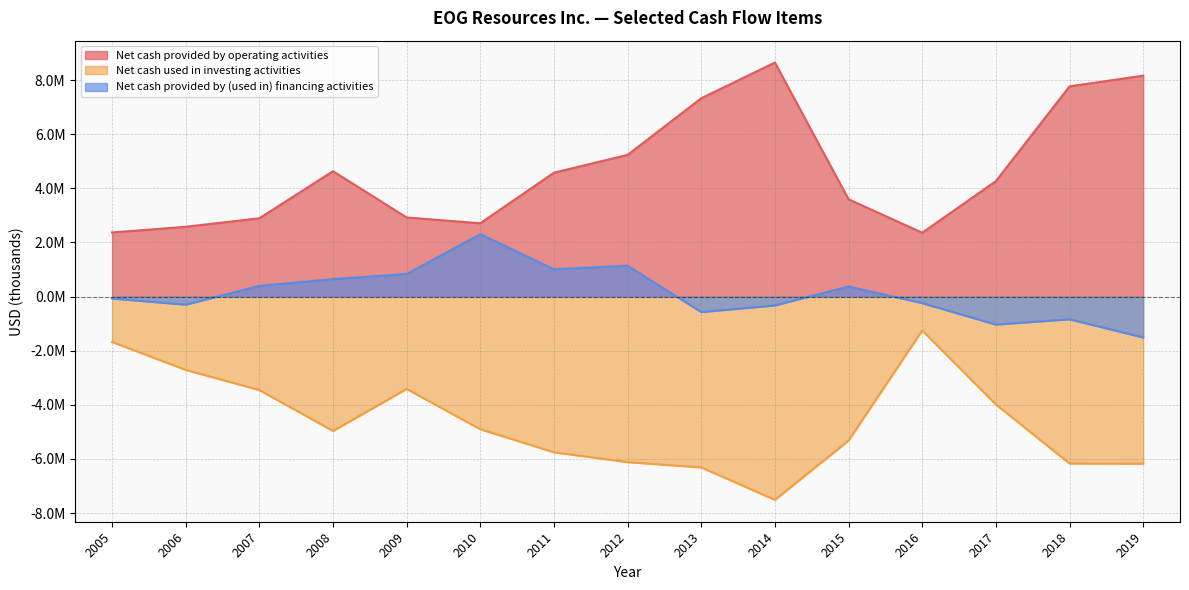

What is the difference between the maximum and minimum values in the Net cash provided by operating activities series?

6290092